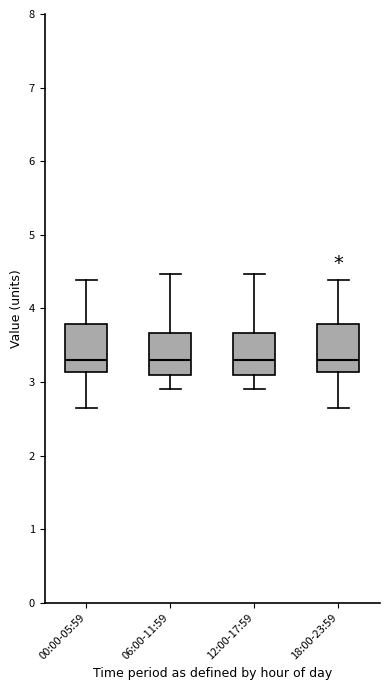

Reading left to right, read every box against the y-axis: the position of its median line, the range the box covers, and the ends of its whiskers. The values are not printed on the chart, so give them approximately, as read against the axis.

00:00-05:59: median 3.3, box 3.1 to 3.8, whiskers 2.7 to 4.4
06:00-11:59: median 3.3, box 3.1 to 3.7, whiskers 2.9 to 4.5
12:00-17:59: median 3.3, box 3.1 to 3.7, whiskers 2.9 to 4.5
18:00-23:59: median 3.3, box 3.1 to 3.8, whiskers 2.7 to 4.4